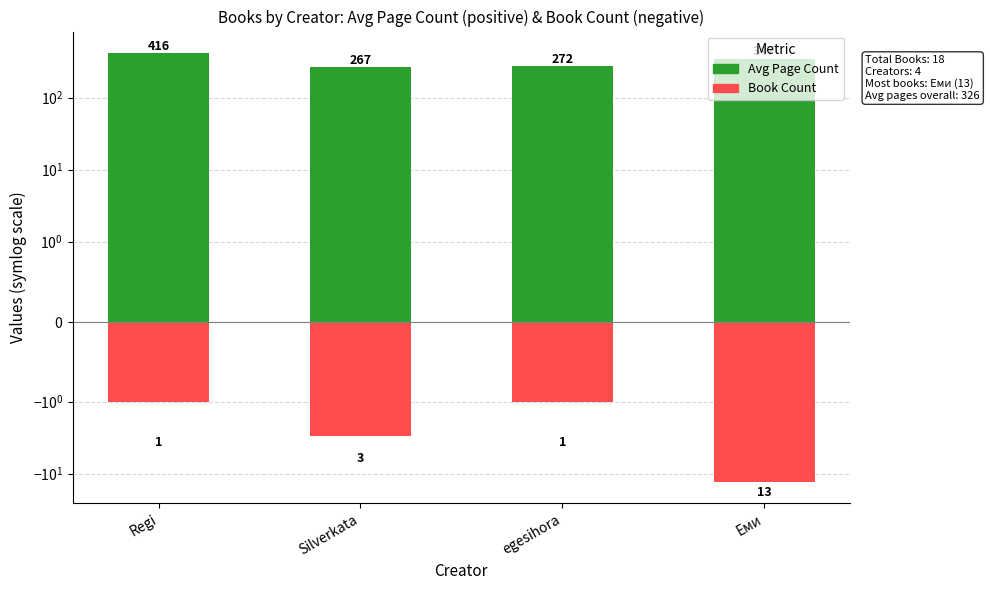

How many distinct data groups are displayed?

2